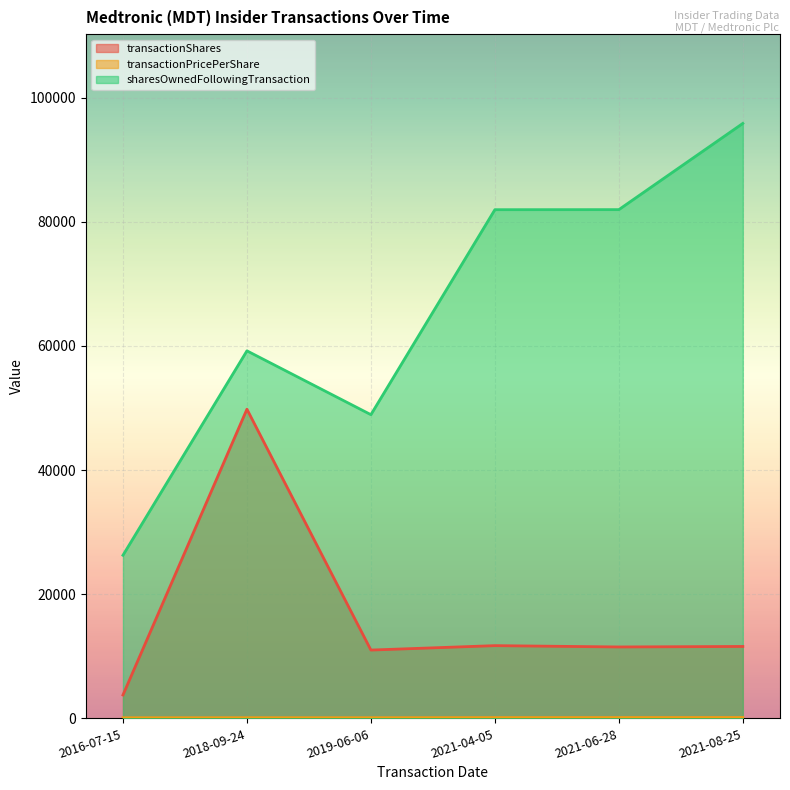

Rank the series by their maximum value, from lowest to highest.

transactionPricePerShare, transactionShares, sharesOwnedFollowingTransaction